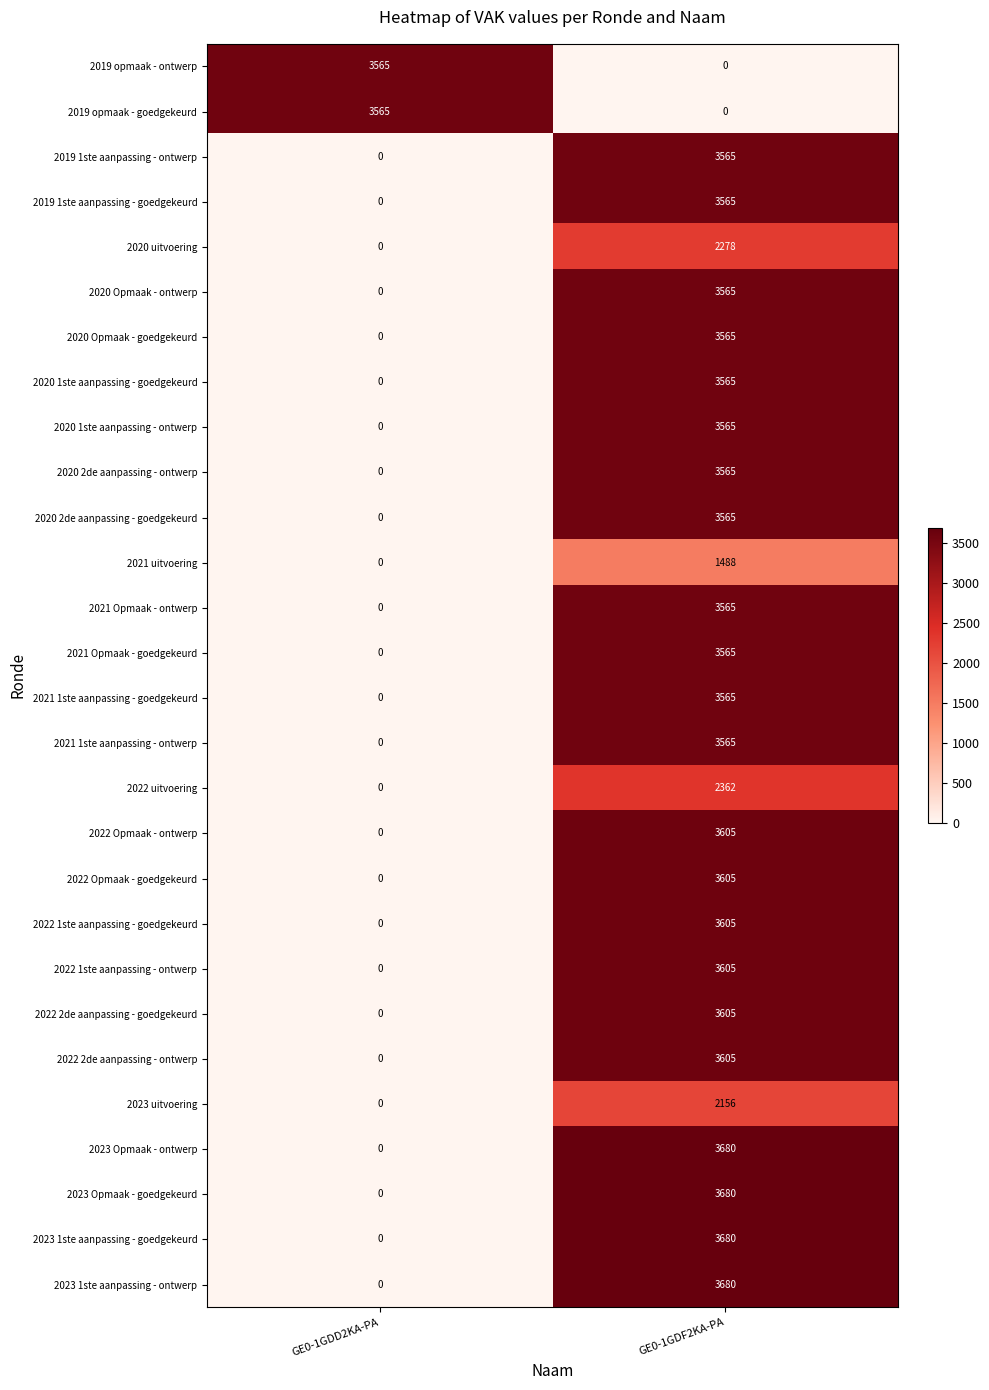

True or false: 2023 Opmaak - goedgekeurd has a value of 0 at GE0-1GDD2KA-PA.

True